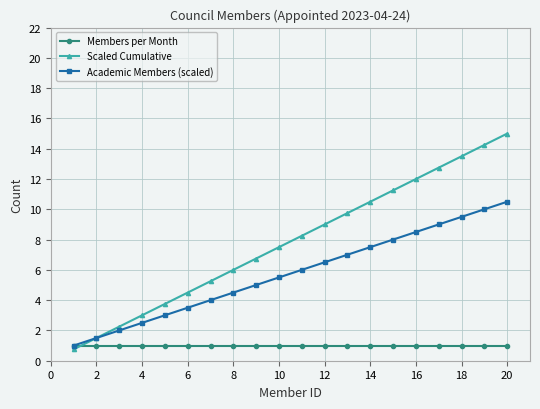

What is the value of the Members per Month point at the 11th from the left?

1.0